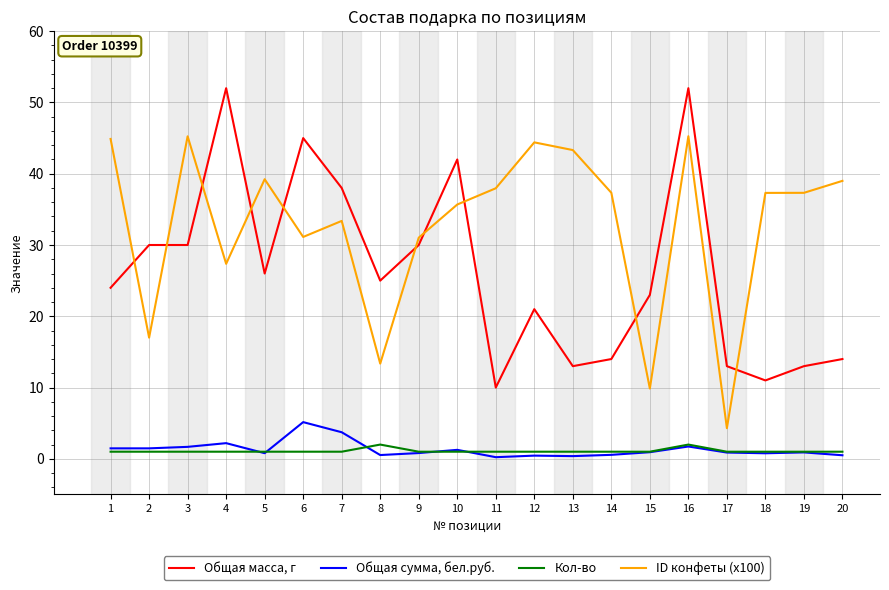

What is the average value of the Общая сумма, бел.руб. series?

1.3